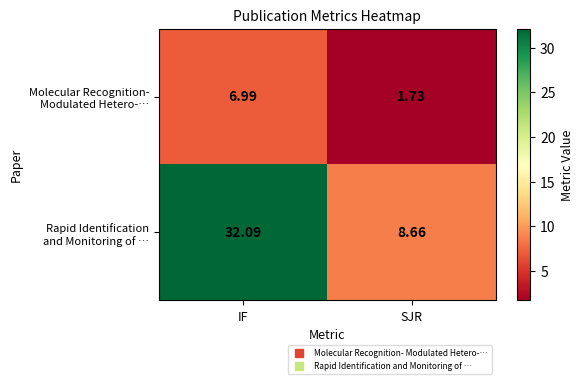

Which label corresponds to the smallest value in the chart?

SJR